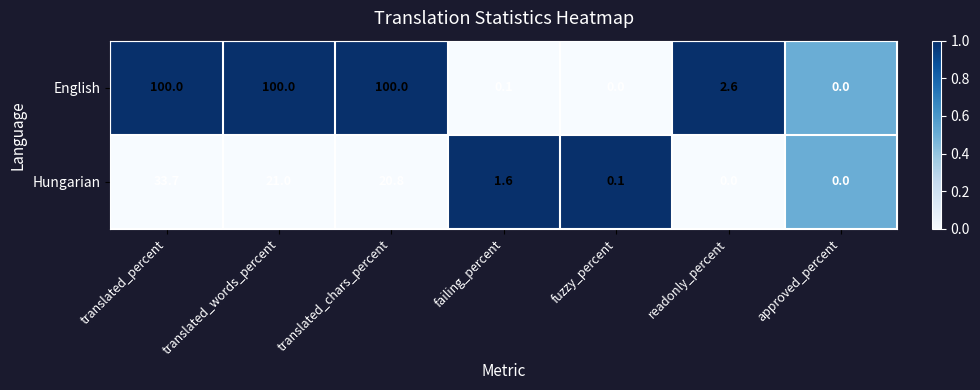

How many distinct data groups are displayed?

2